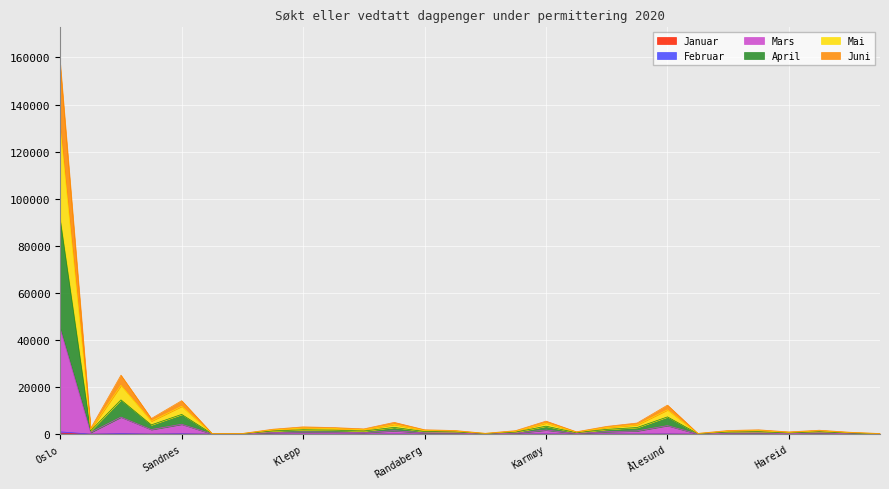

List the series in order of their peak value, highest first.

Mai, April, Mars, Juni, Februar, Januar